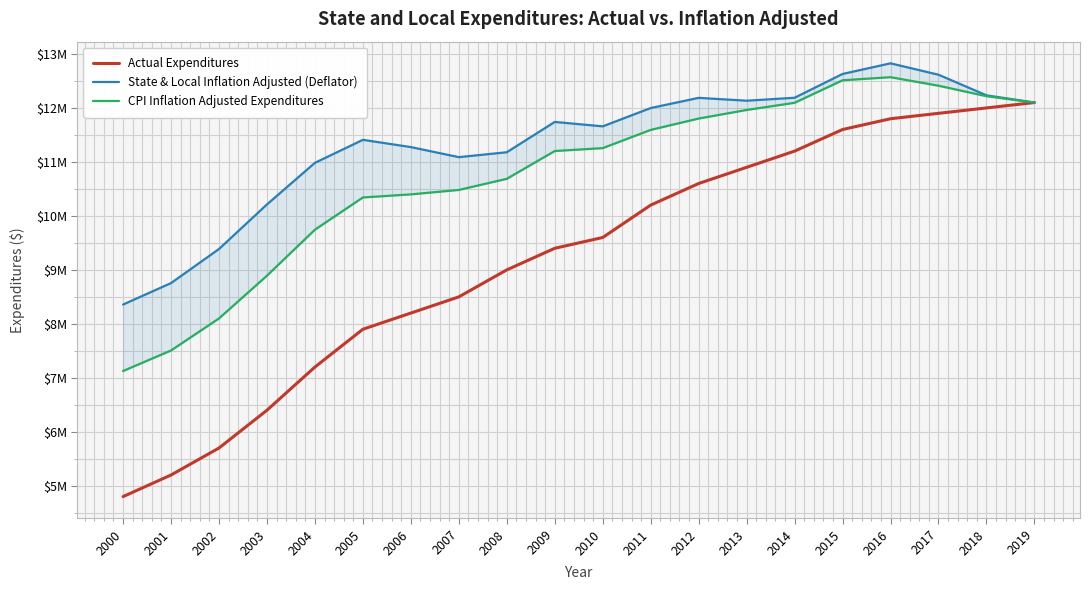

Read the State & Local Inflation Adjusted (Deflator) value at 2018.

12233456.0